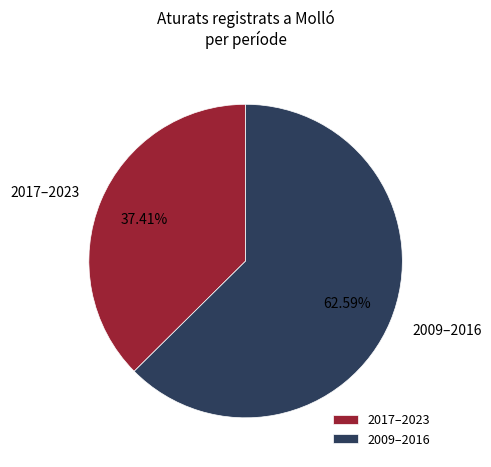

Between 2017–2023 and 2009–2016, which is larger?

2009–2016